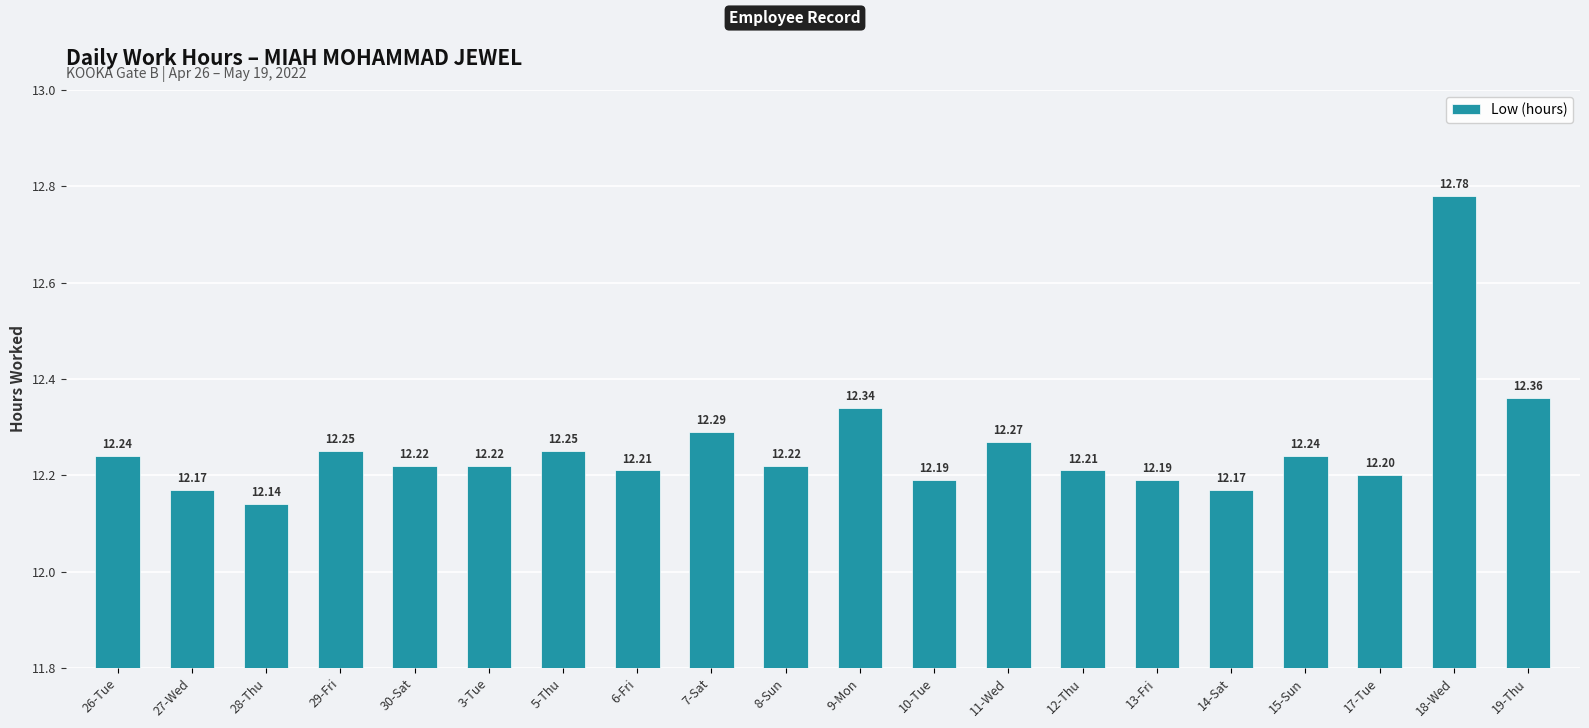

Which has a higher value, 15-Sun or 28-Thu?

15-Sun